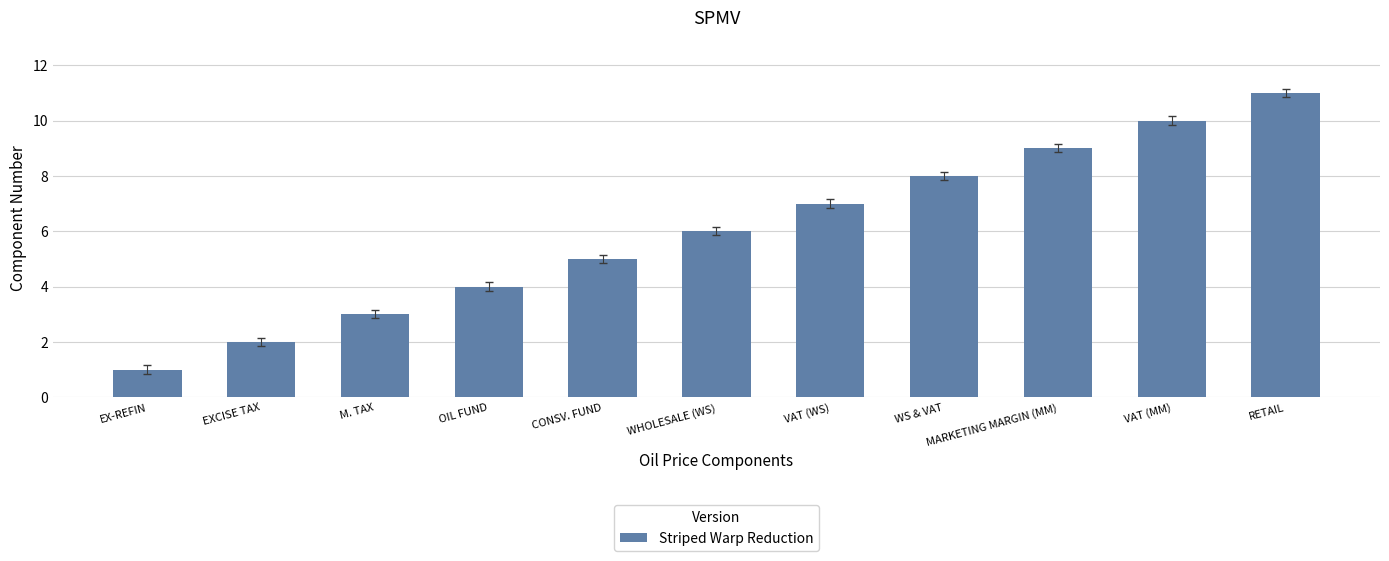

What is the difference between the values at M. TAX and VAT (WS)?

4